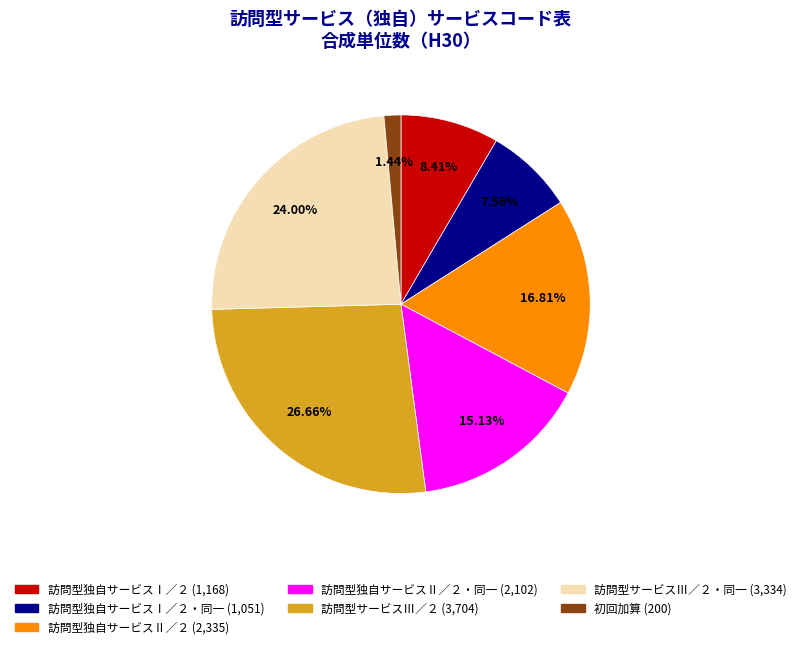

Is there a majority slice in this chart?

No